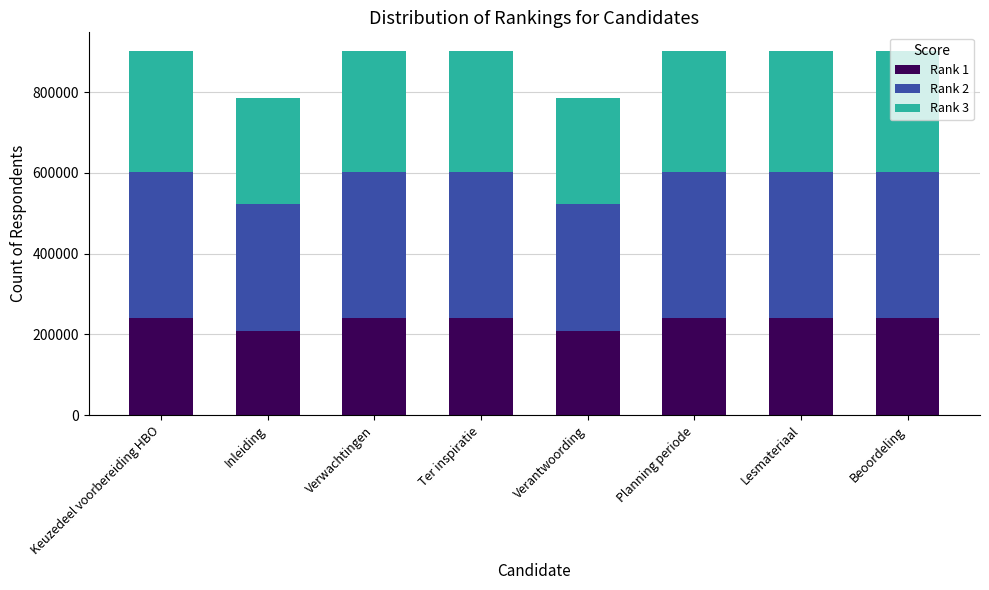

Is it true that Rank 1 equals 372989 at Ter inspiratie?

False